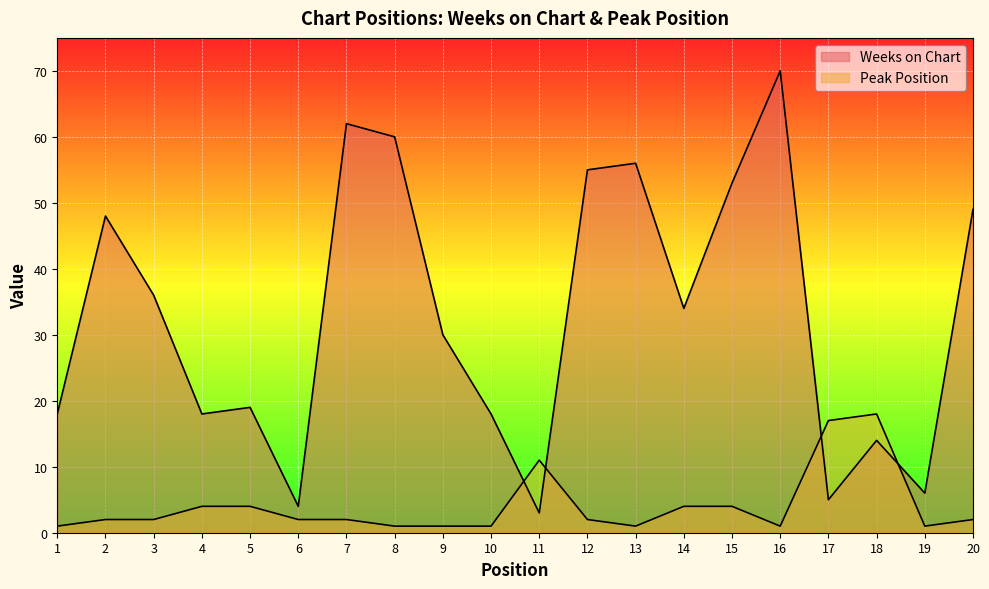

What are all the series names shown in the legend?

Weeks on Chart, Peak Position